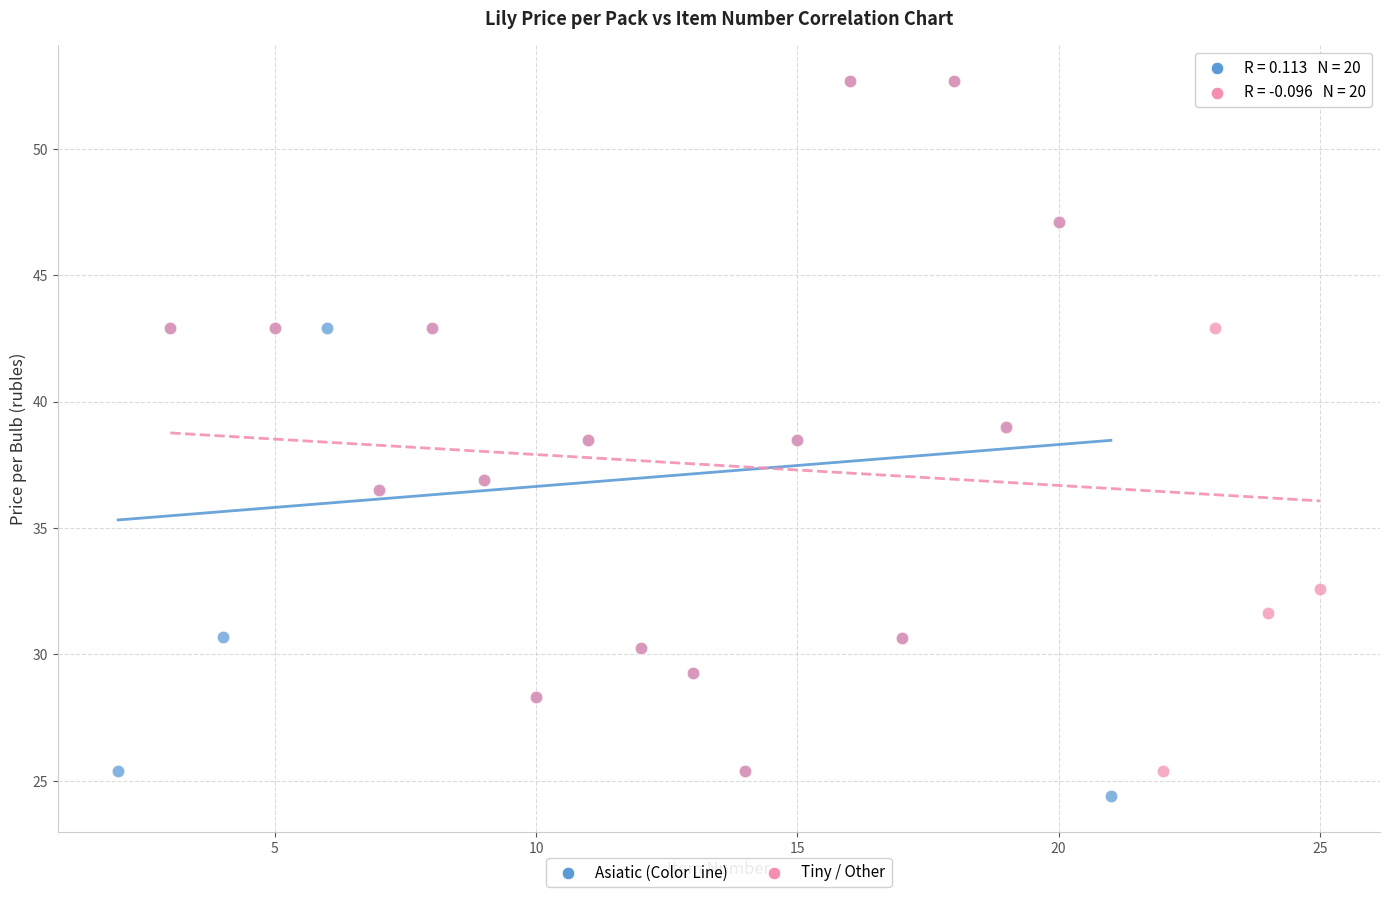

What are all the series names shown in the legend?

Asiatic (Color Line), Tiny / Other